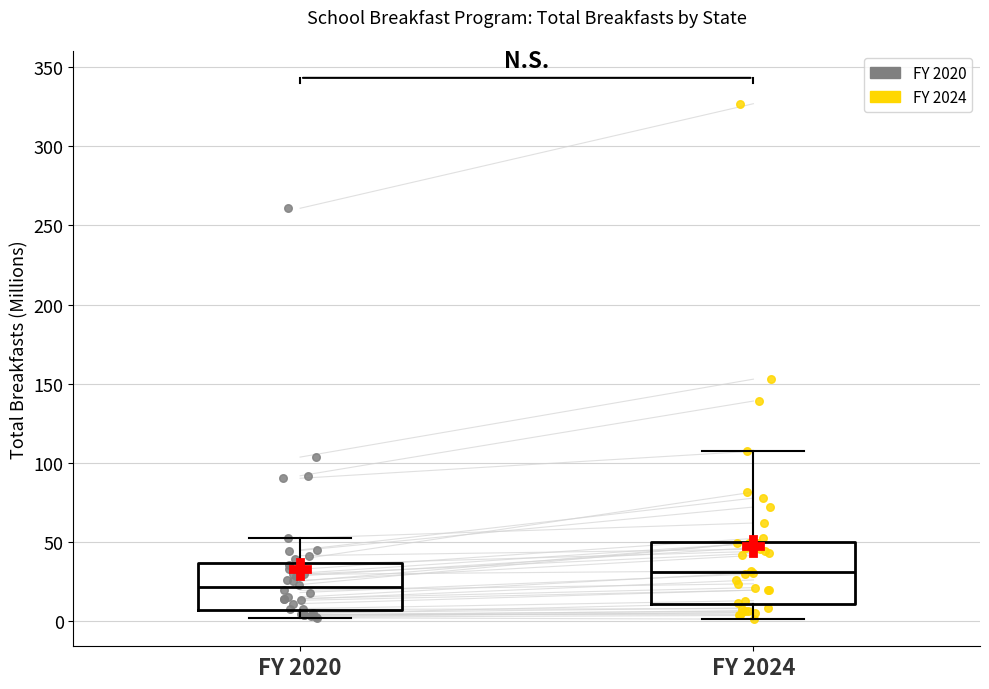

Where does the lower whisker of the box for FY 2024 end on the y-axis? The values are not printed on the chart, so give them approximately, as read against the axis.

0